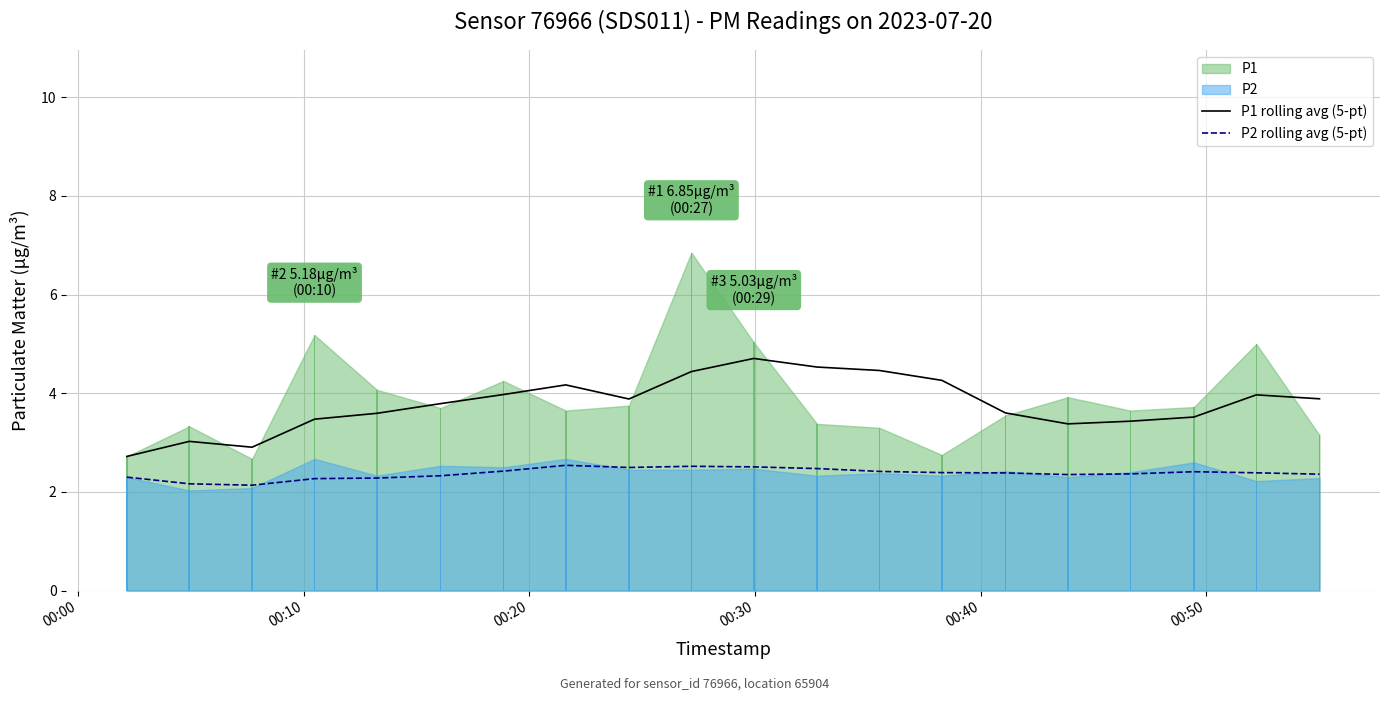

True or false: P2 rolling avg (5-pt) and P1 rolling avg (5-pt) intersect in this chart.

False